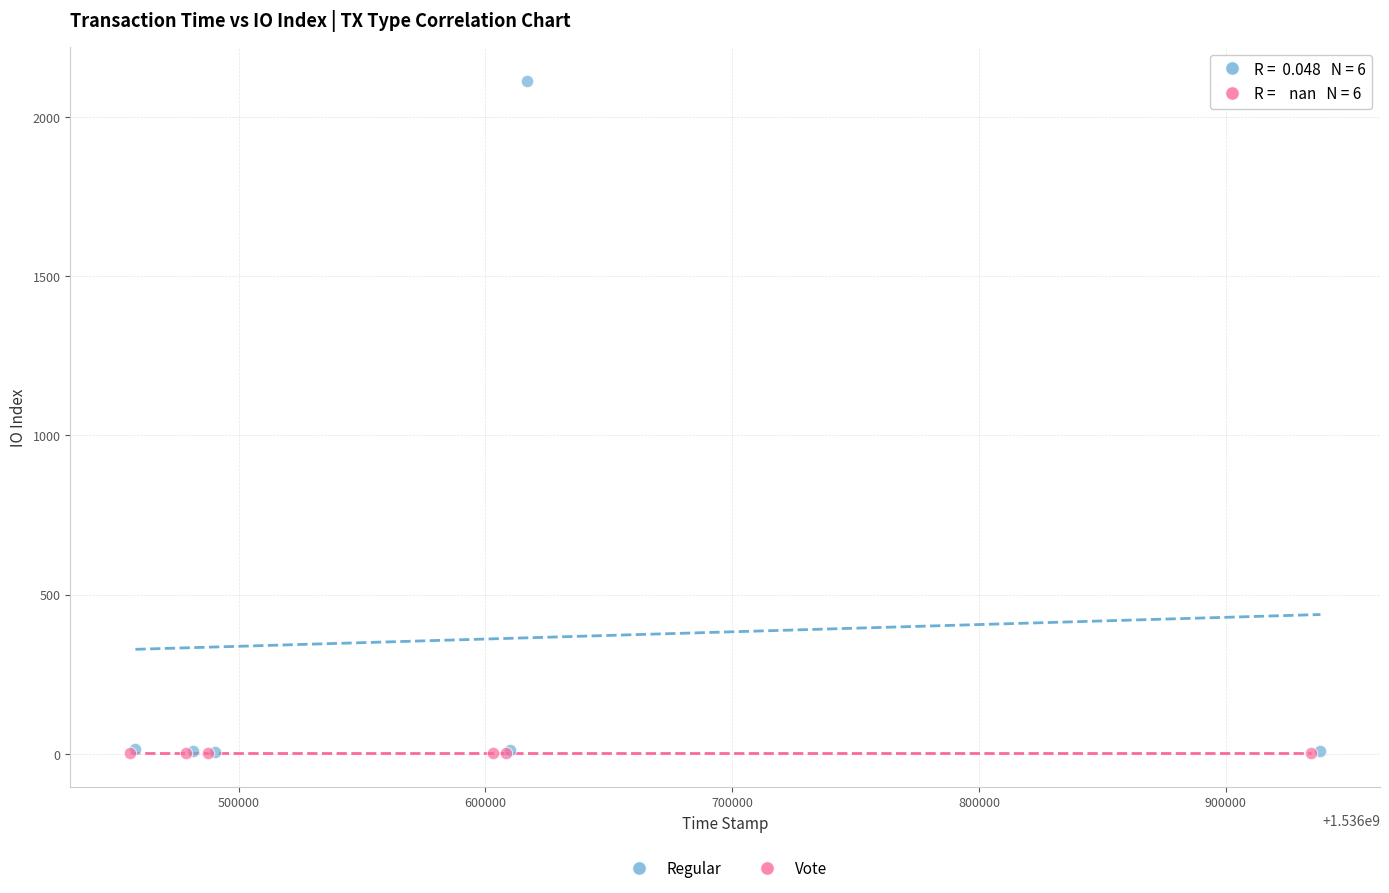

What are all the series names shown in the legend?

Regular, Vote